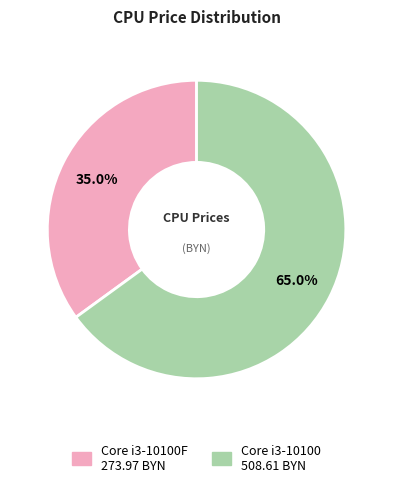

Is there a majority slice in this chart?

Yes